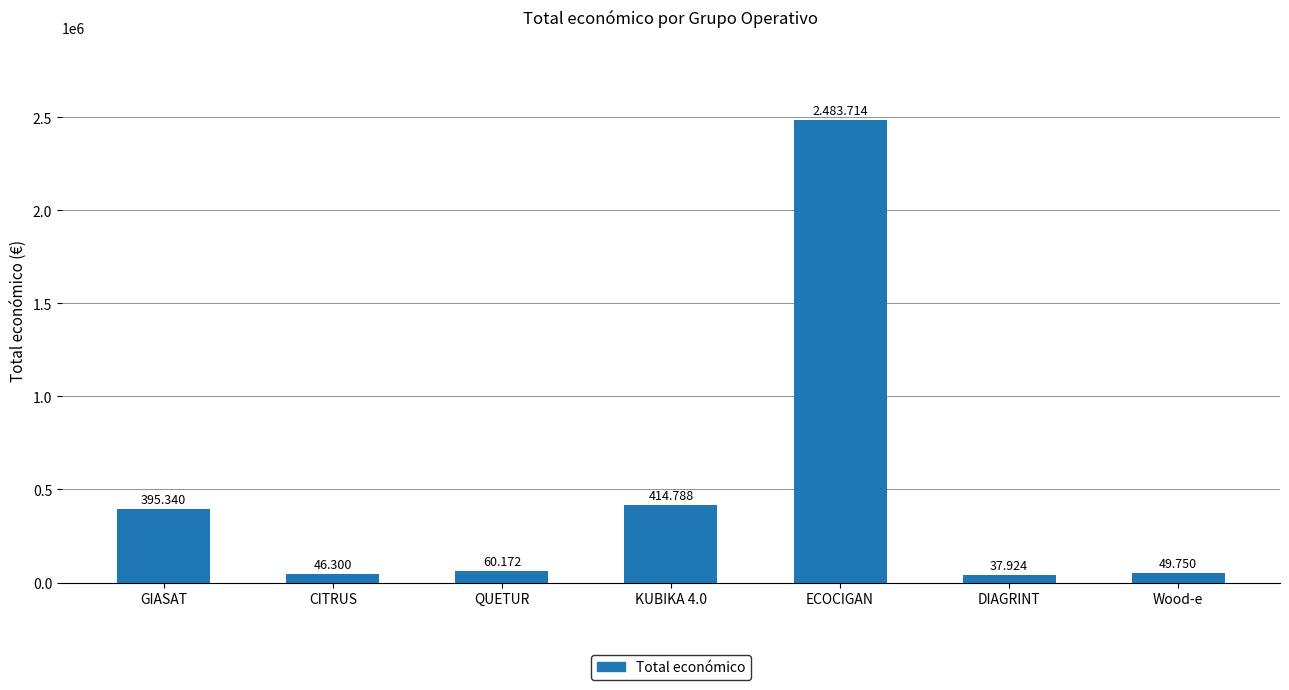

How many bars are there in total?

7